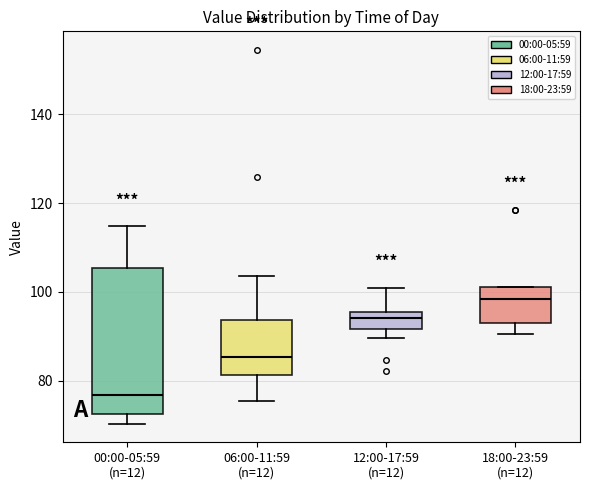

Reading left to right, transcribe this box plot: for each box, give where its median line is, the range the box spans, and where its two whiskers end, as read against the y-axis. The values are not printed on the chart, so give them approximately, as read against the axis.

00:00-05:59 (n=12): median 76, box 72 to 106, whiskers 70 to 114
06:00-11:59 (n=12): median 86, box 82 to 94, whiskers 76 to 104
12:00-17:59 (n=12): median 94, box 92 to 96, whiskers 90 to 100
18:00-23:59 (n=12): median 98, box 92 to 102, whiskers 90 to 102